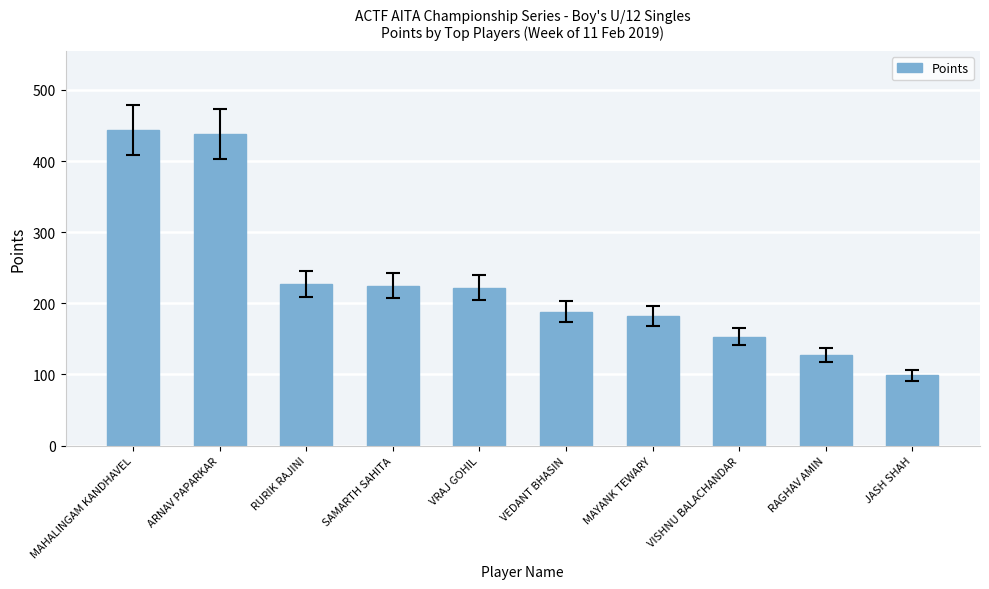

Where does the data first go above 221?

MAHALINGAM KANDHAVEL